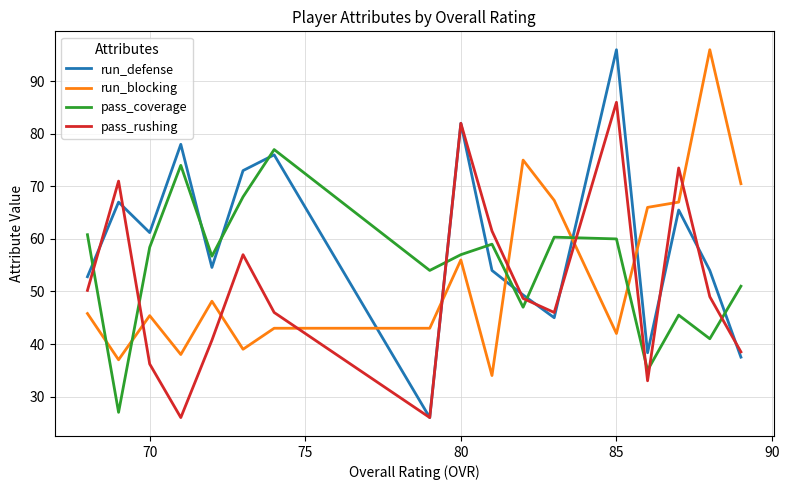

Which series has the widest spread of values?

run_defense